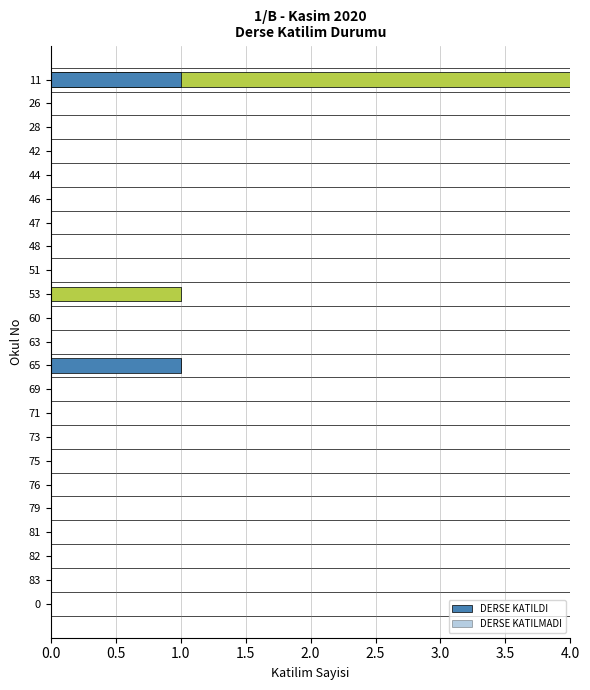

How many bars are there in total?

46